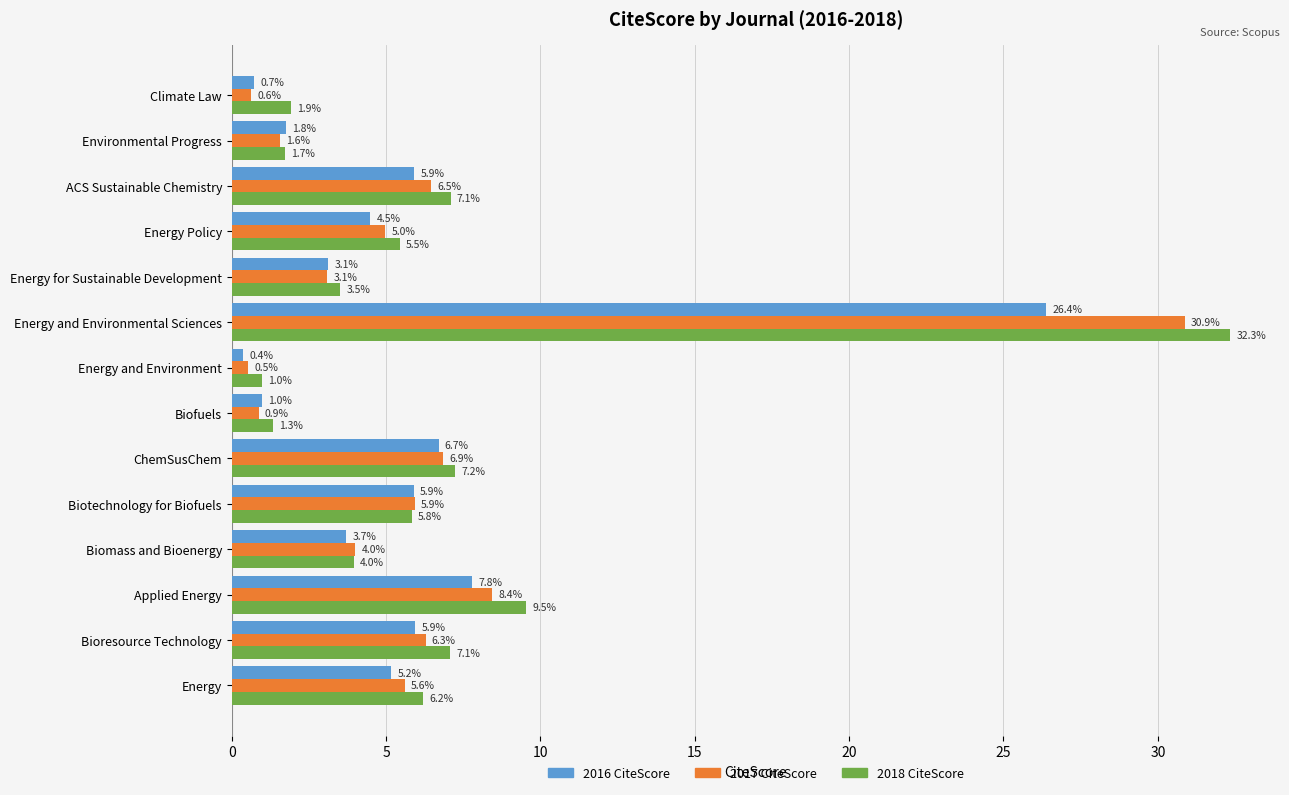

What is the sum of all 2017 CiteScore values?

86.1